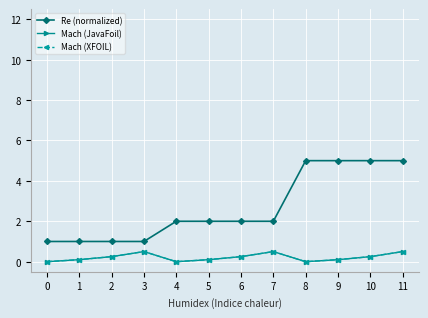

Is this an area chart (filled region under the line)?

No